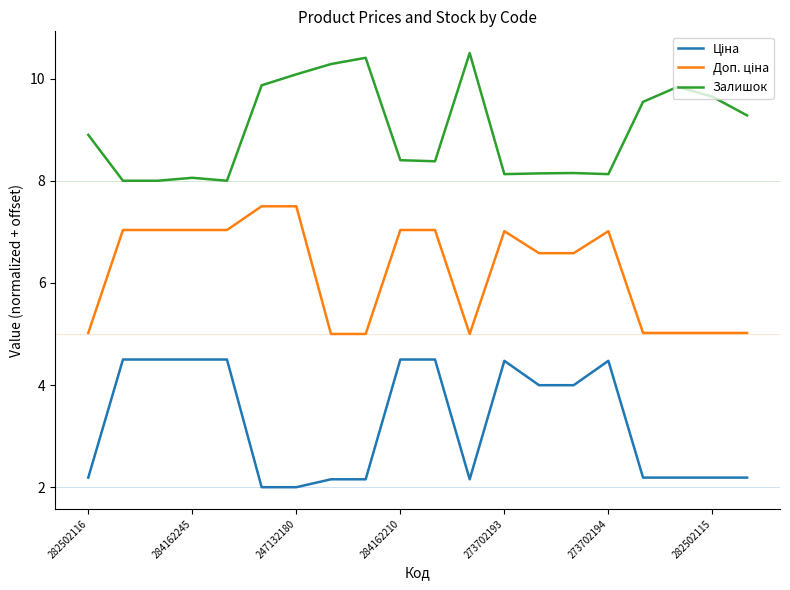

Which series has the largest total across all categories?

Залишок